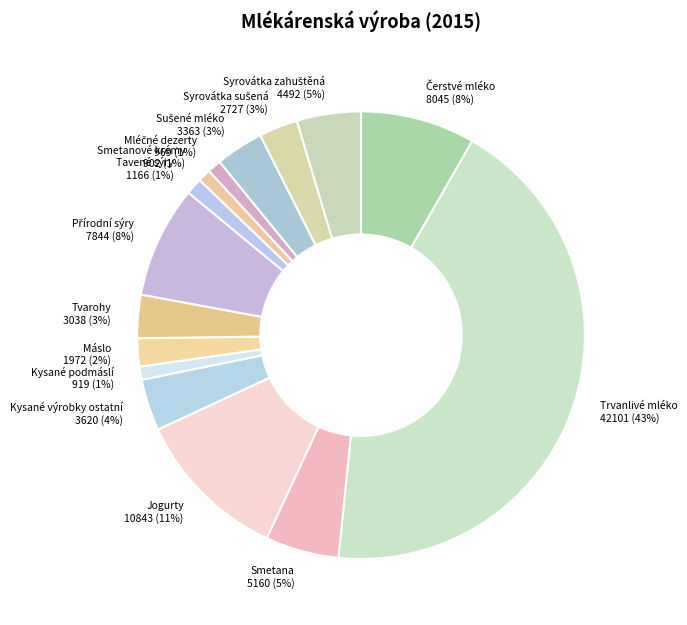

Is there a majority slice in this chart?

No